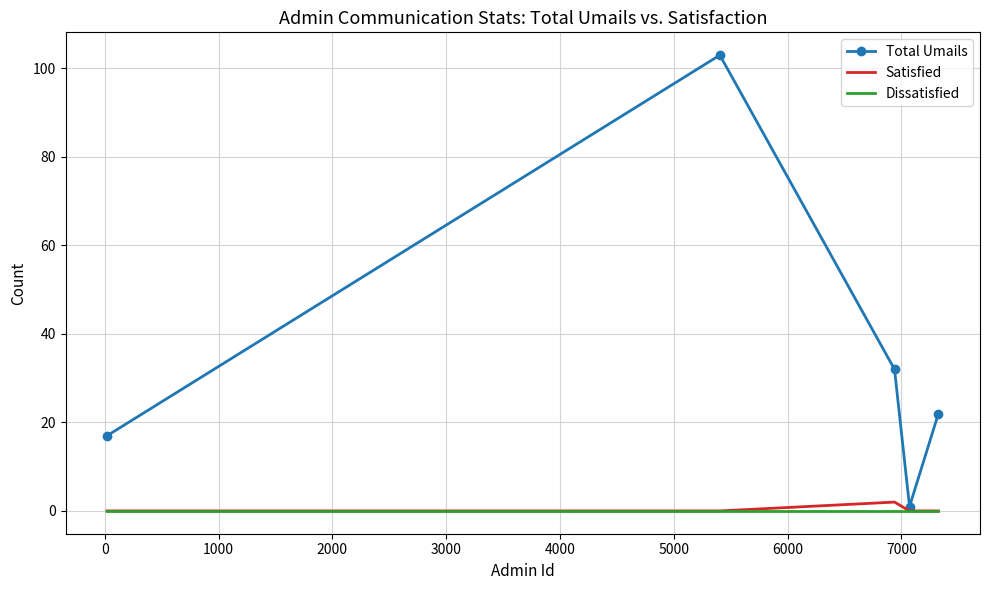

Which series has the largest total across all categories?

Total Umails